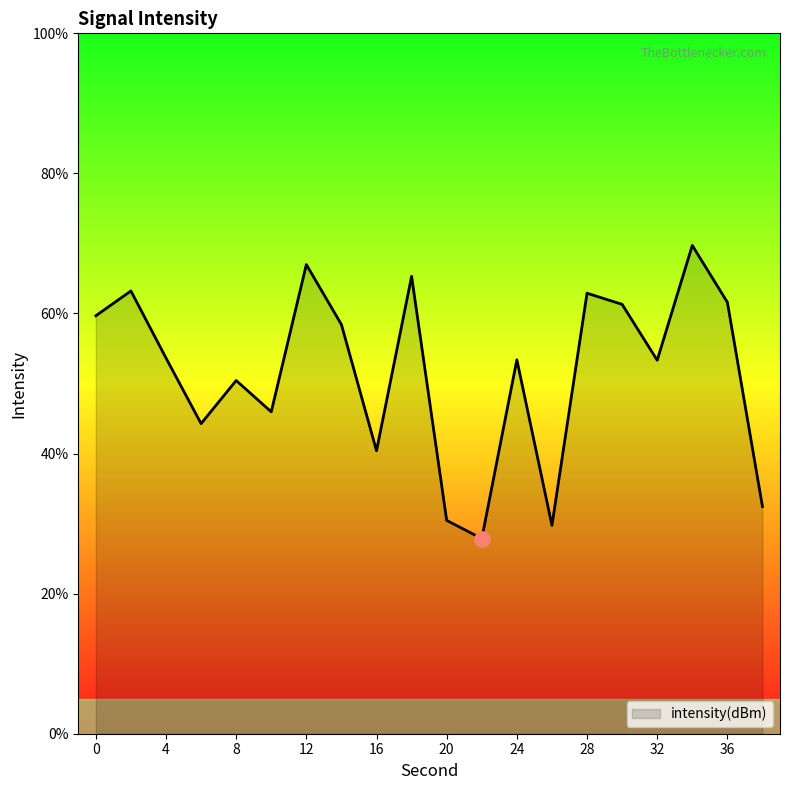

What is the difference between the maximum and minimum values?

41.9